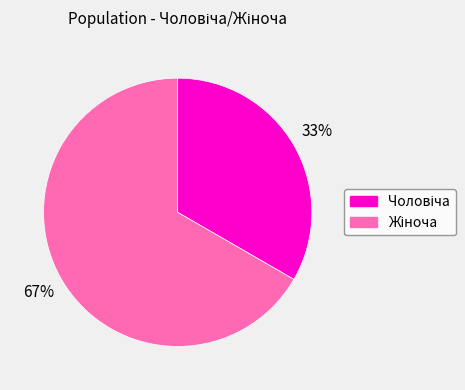

To the nearest percent, what is the average slice percentage?

50%